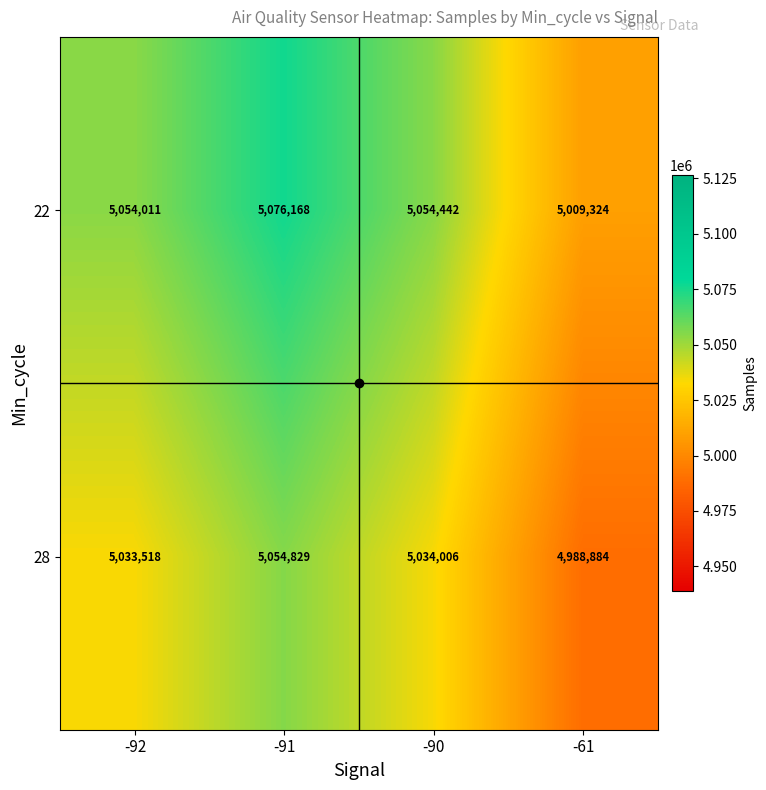

List the series in order of their peak value, lowest first.

28, 22